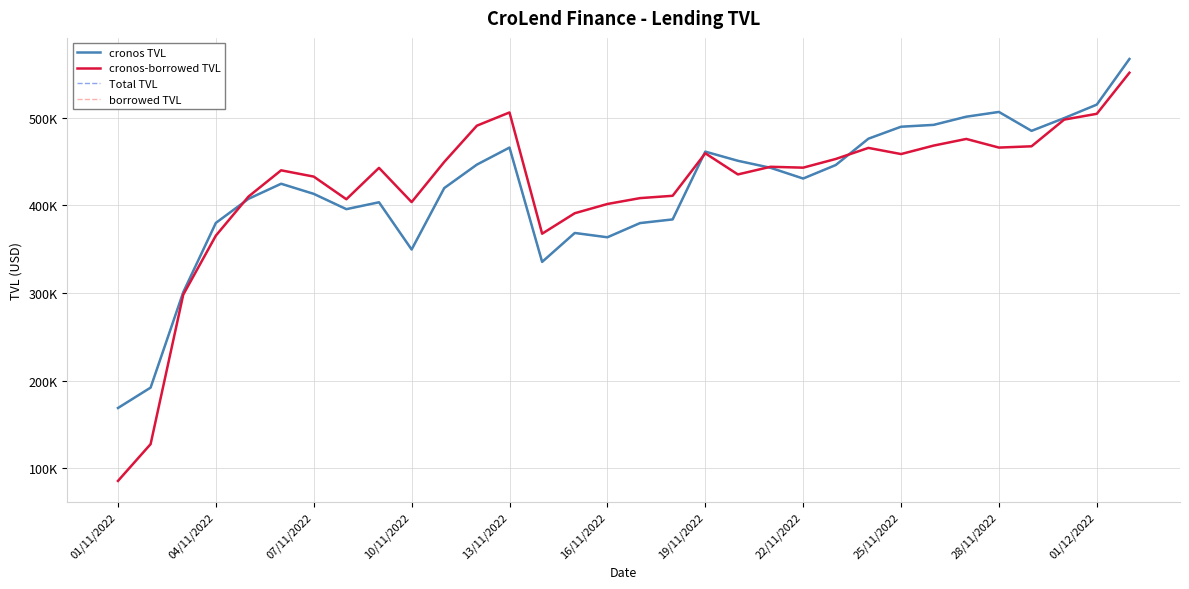

Does the chart have visible grid lines?

Yes